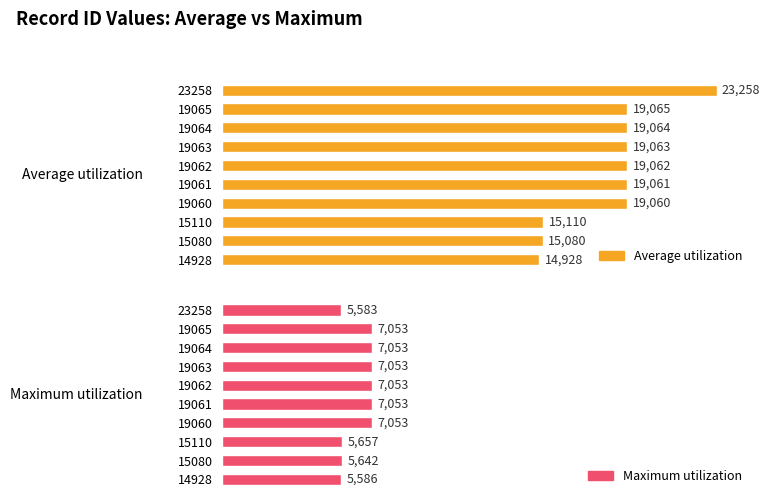

Rank the series at 19065 from lowest to highest value.

Maximum utilization, Average utilization